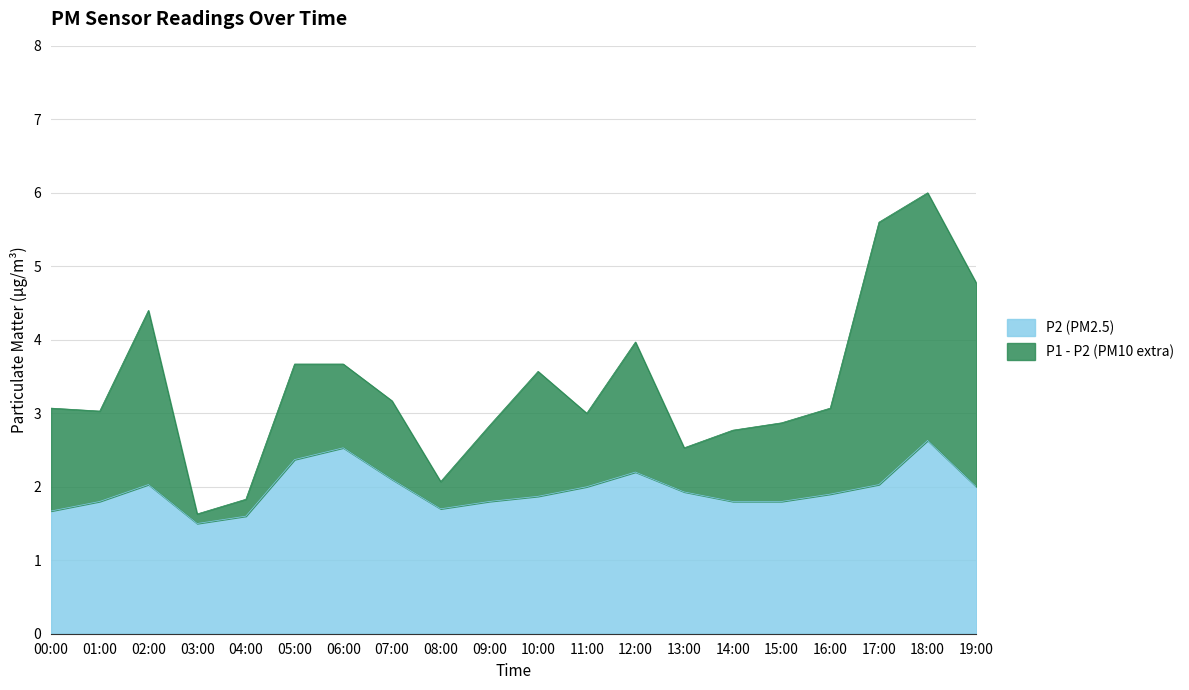

List the series in order of their peak value, highest first.

P1, P2